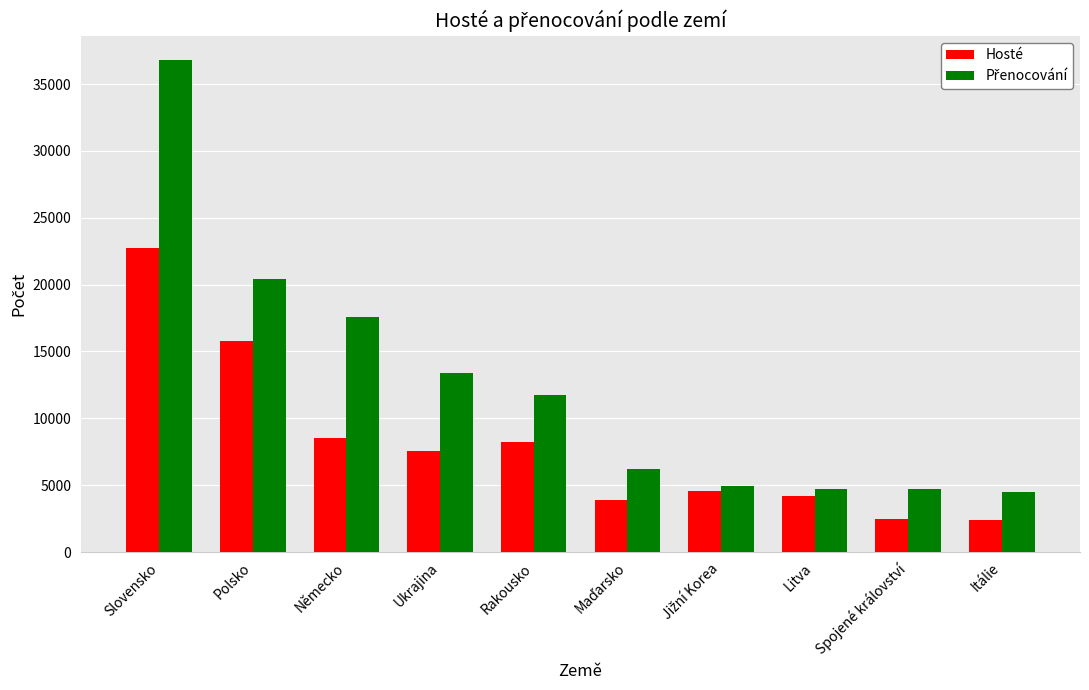

What is the approximate value of Hosté at Rakousko?

8238